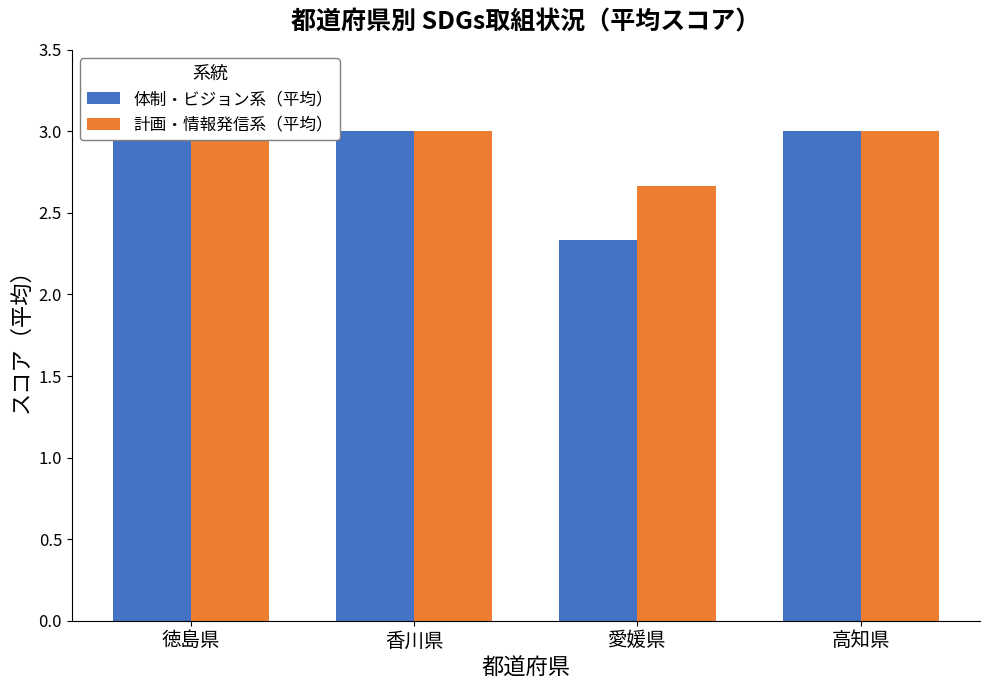

Read the 体制・ビジョン系（平均） value at 徳島県.

3.0